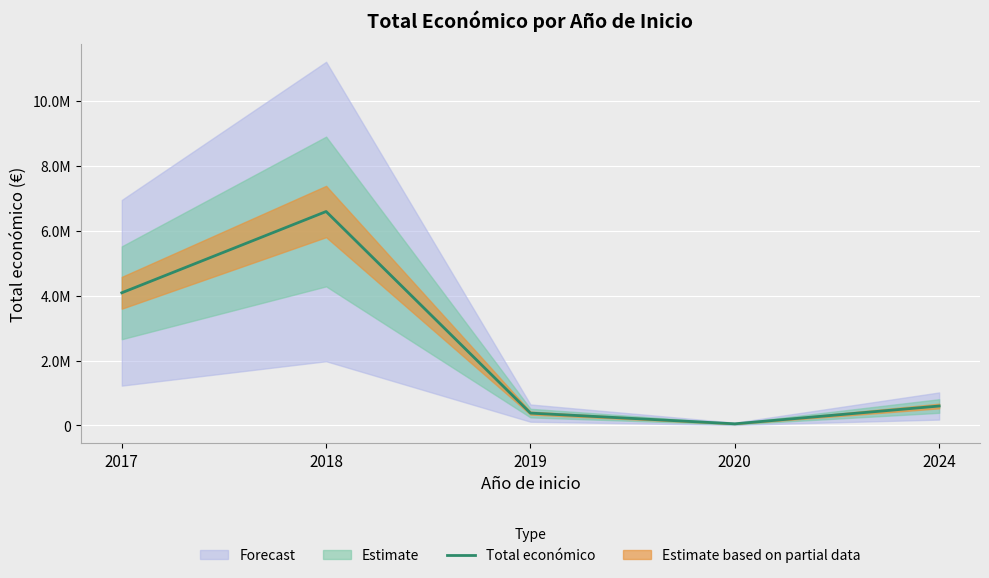

Which has a higher value, 2020 or 2019?

2019